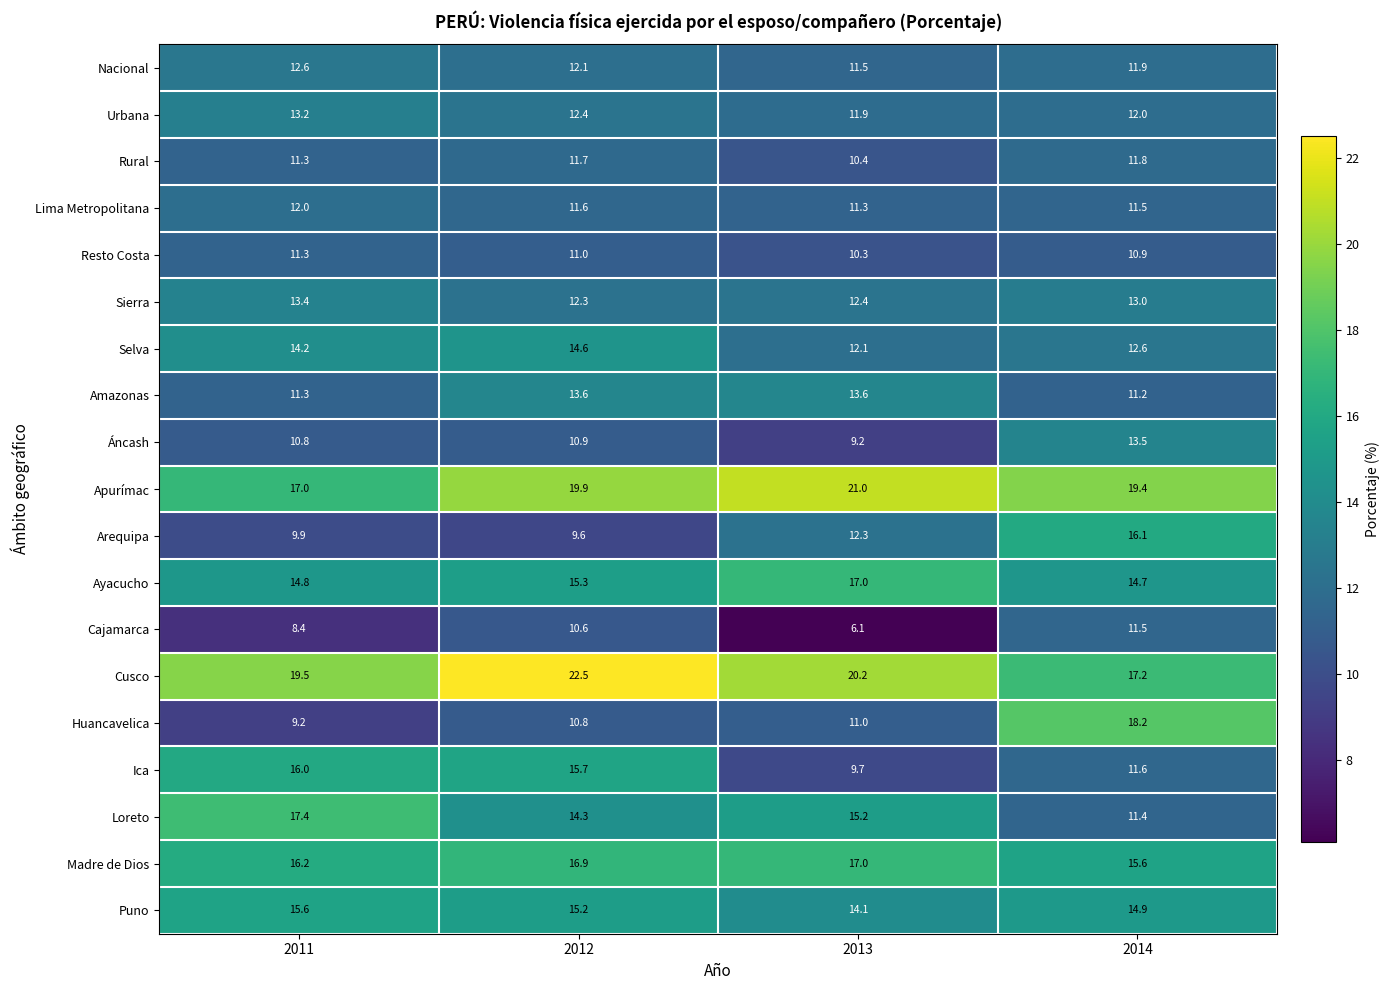

Which series has the largest total across all categories?

Cusco